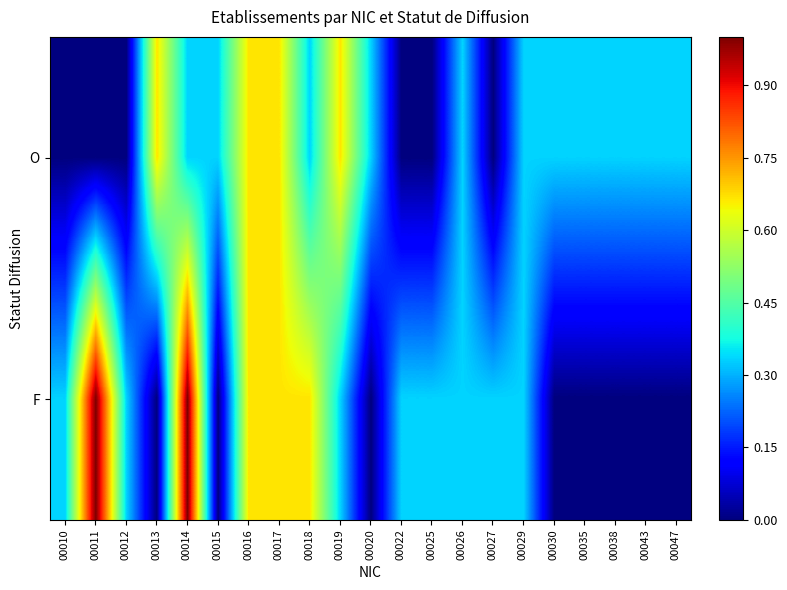

At how many categories does at least one series exceed 0?

21